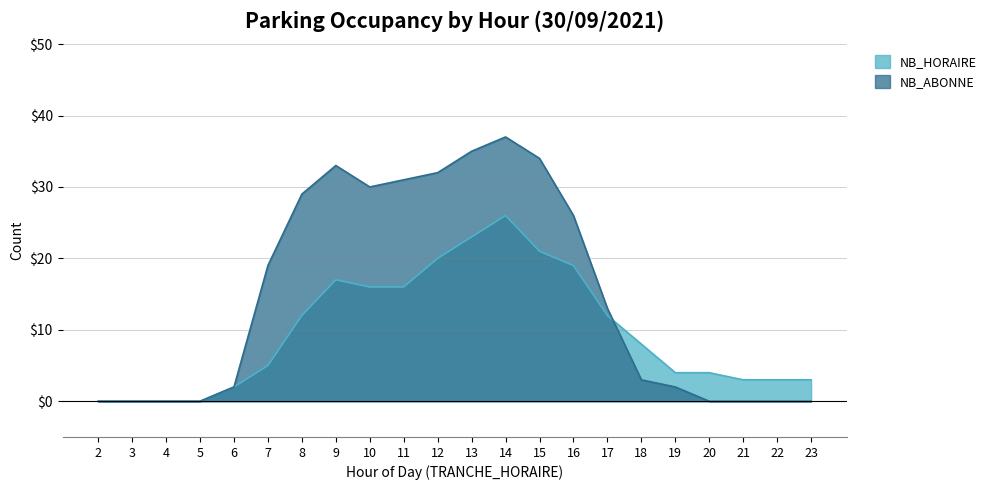

What is the sum of all NB_HORAIRE values?

214